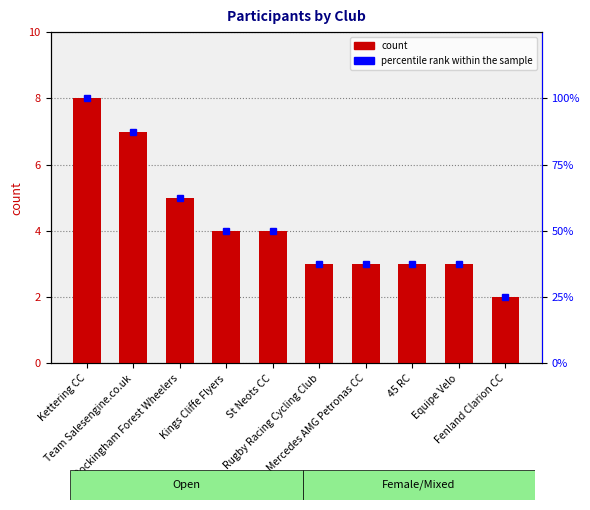

List the series in order of their peak value, highest first.

percentile rank within the sample, count